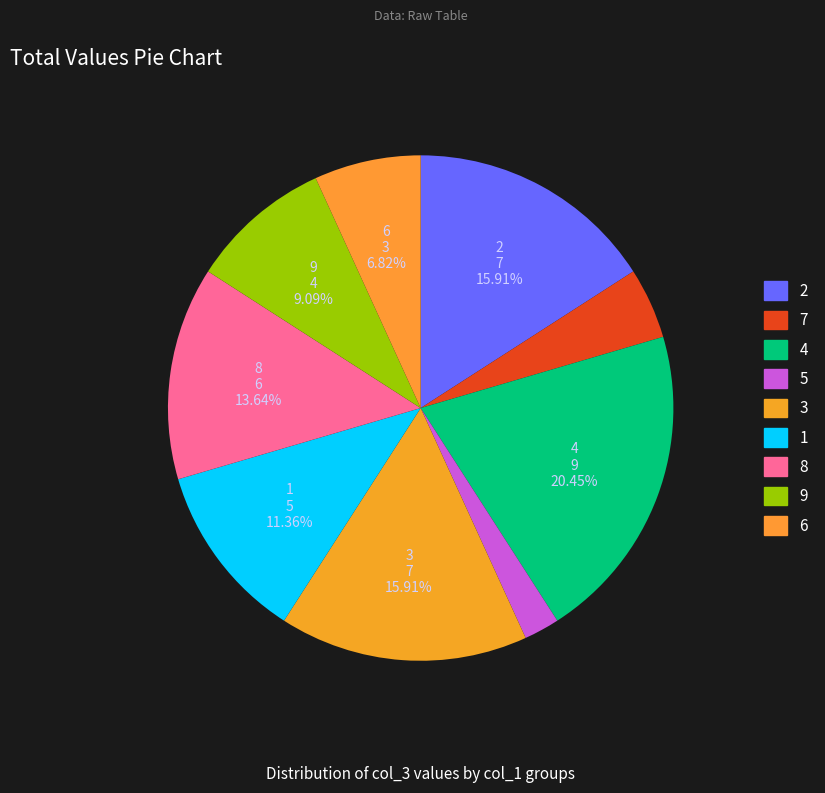

Which category has the smallest portion of the pie?

5